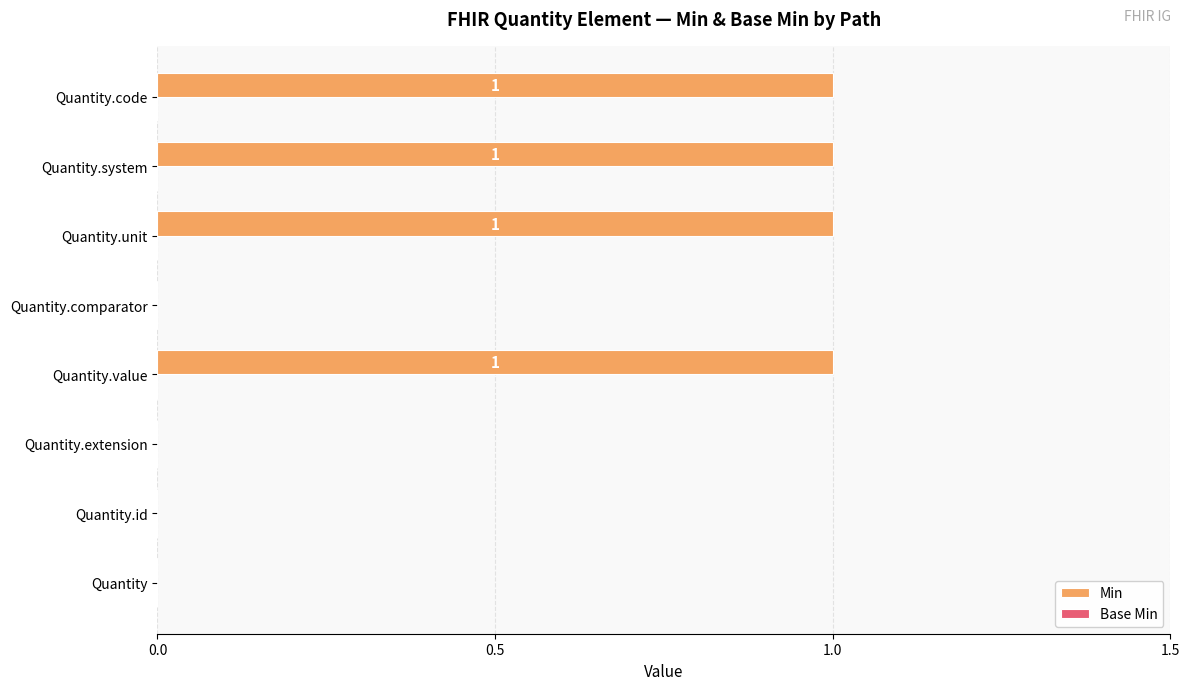

True or false: the data shows 1 at Quantity.comparator.

False